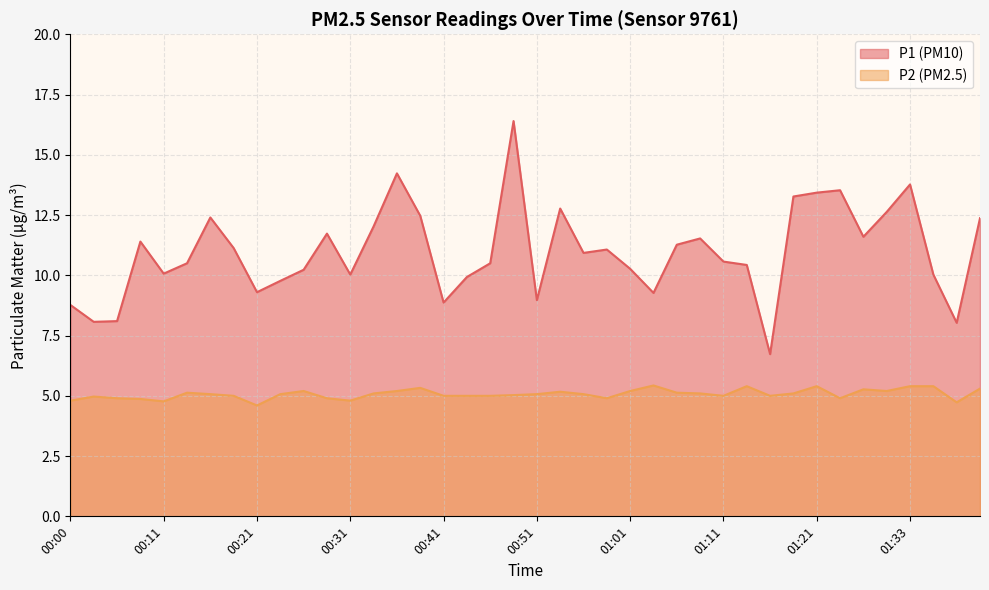

Which series has the widest spread of values?

P1 (PM10)